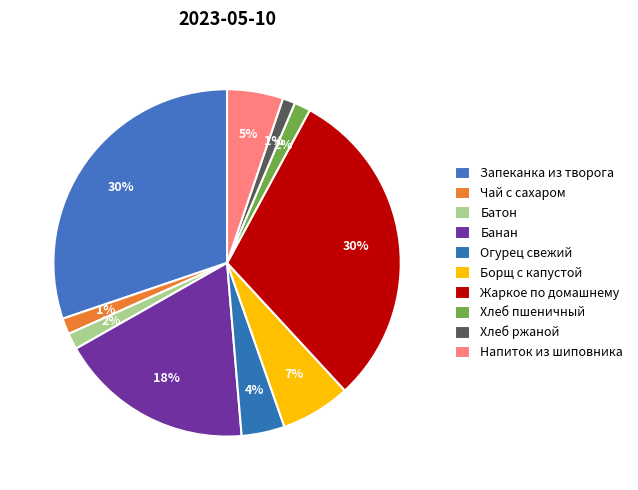

How many segments does this pie chart have?

10